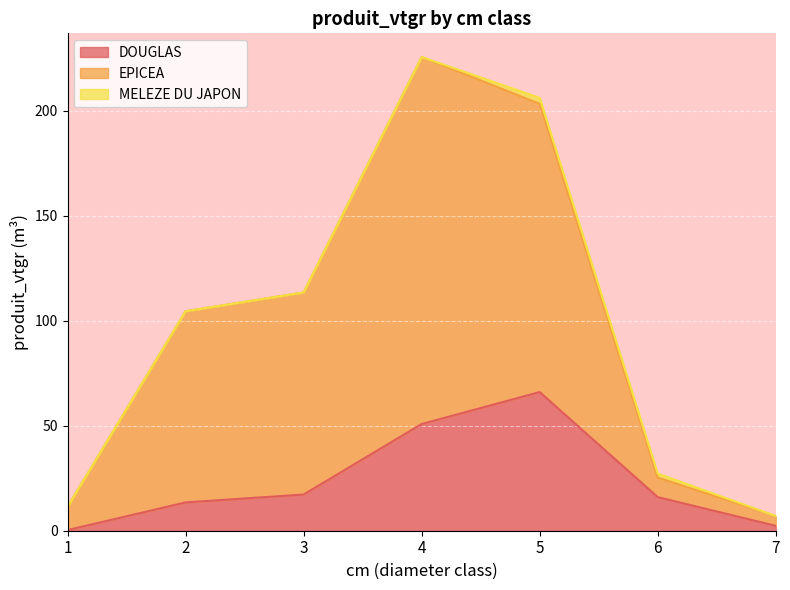

The value of EPICEA at 3 is 72.3. True or false?

False